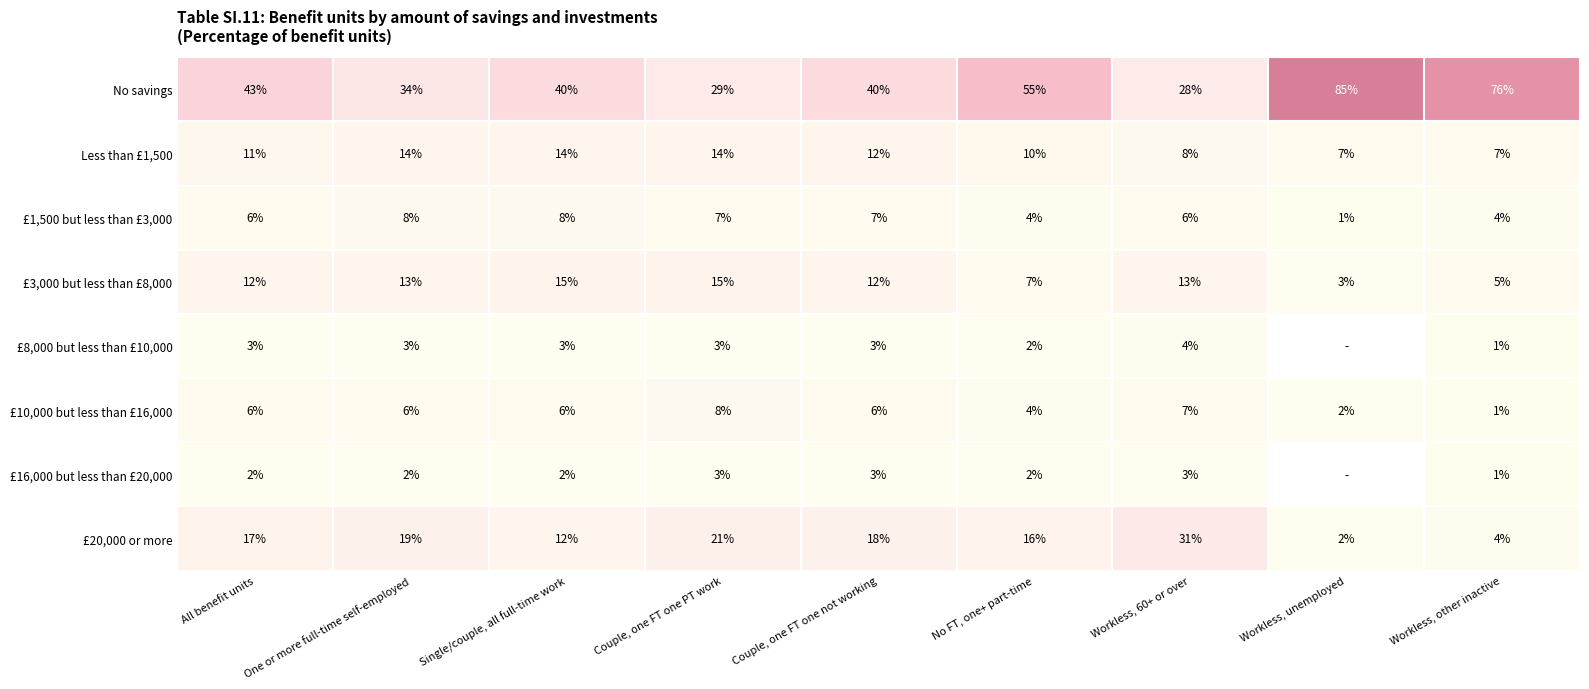

At which label is Less than £1,500 closest to 10?

No FT, one+ part-time